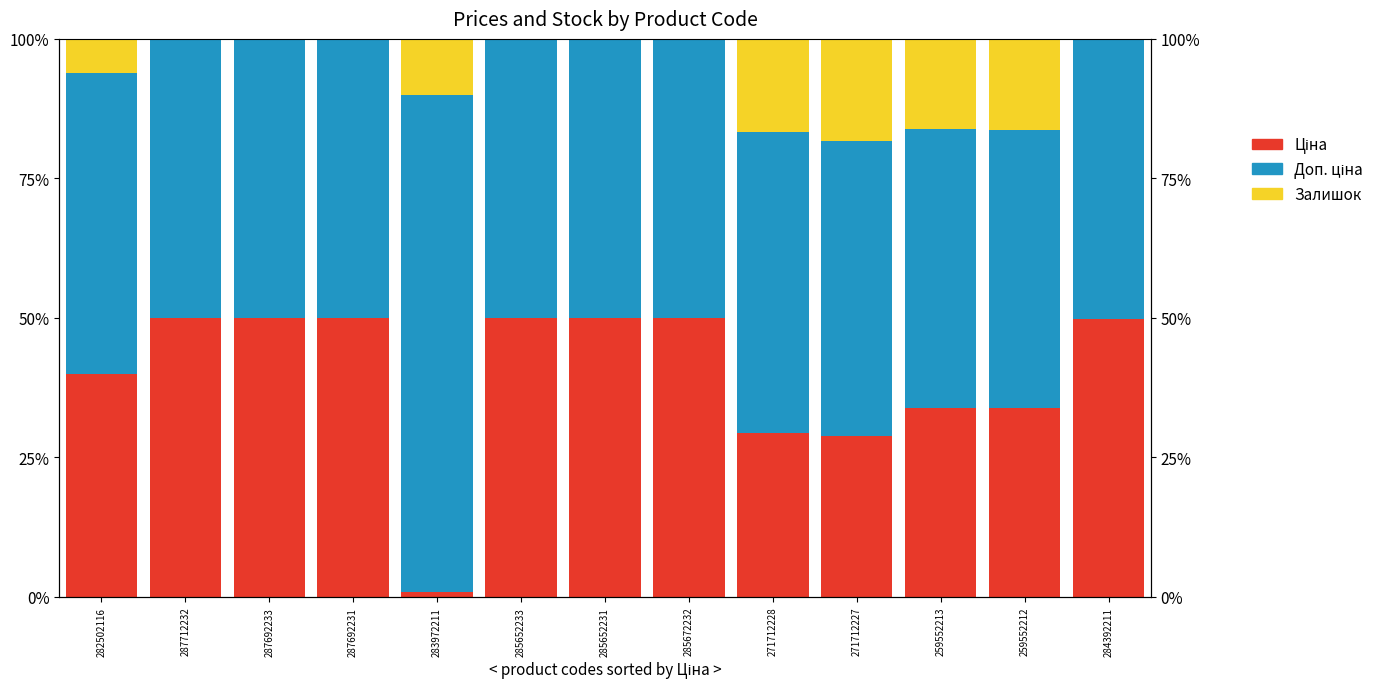

How many groups of bars are there?

13